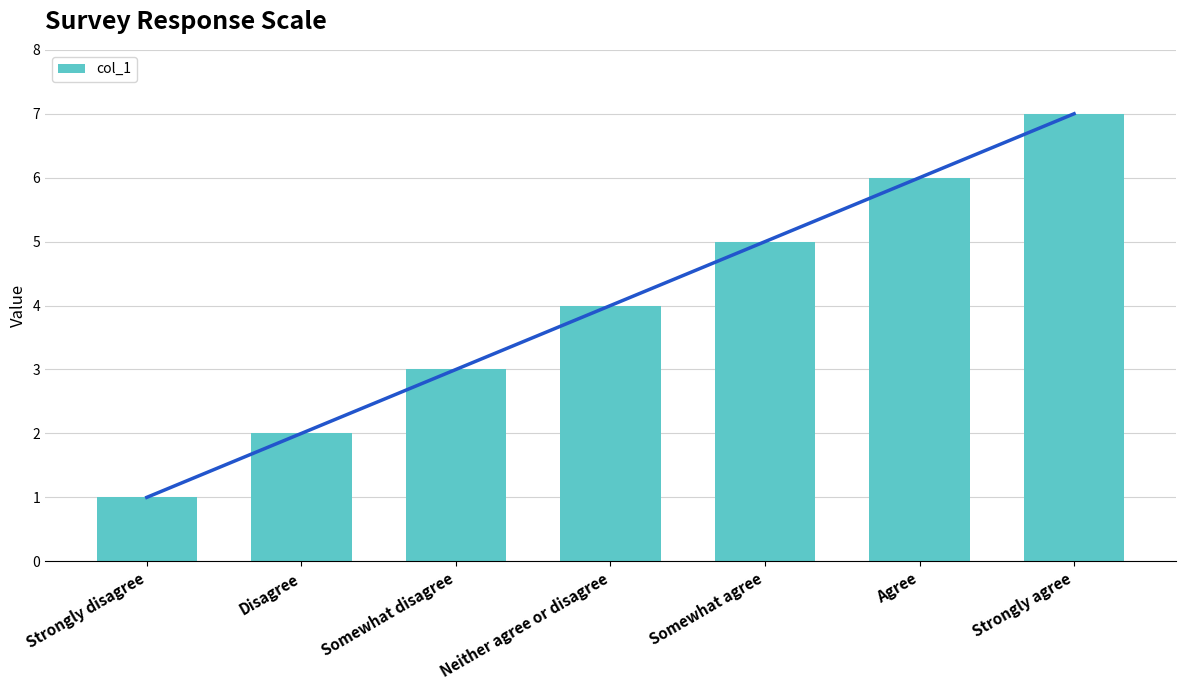

Count the values in the range 2 to 6.

5